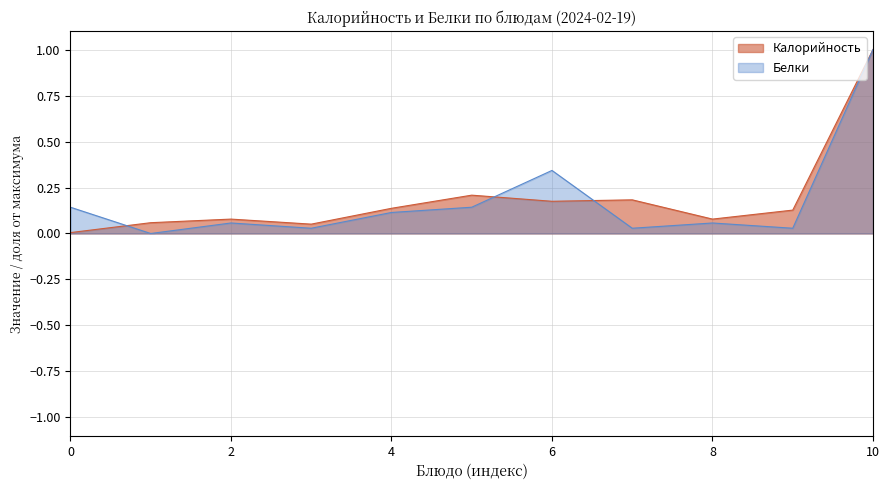

At how many categories does at least one series exceed 0?

11